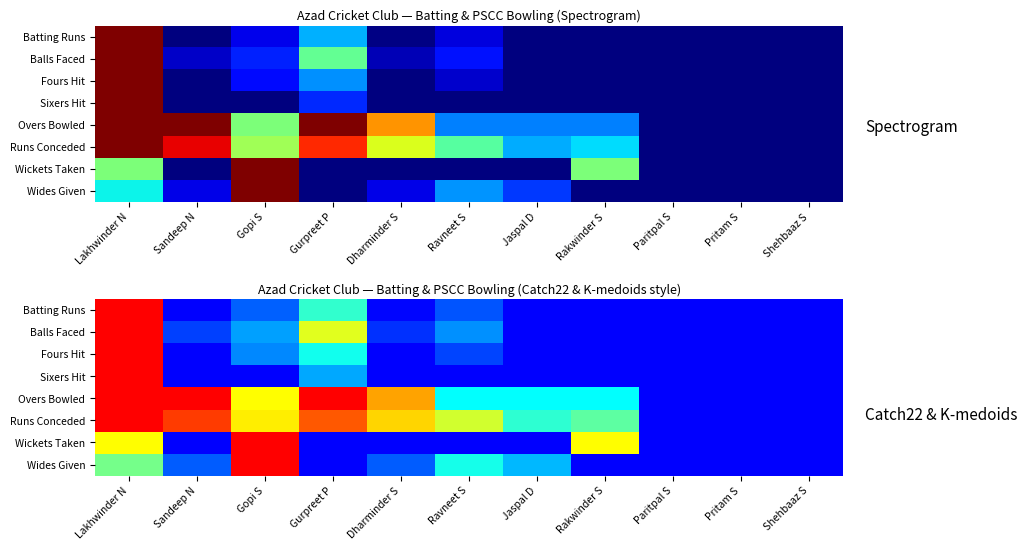

List the series in order of their peak value, highest first.

Batting Runs, Balls Faced, Fours Hit, Sixers Hit, Overs Bowled, Runs Conceded, Wickets Taken, Wides Given